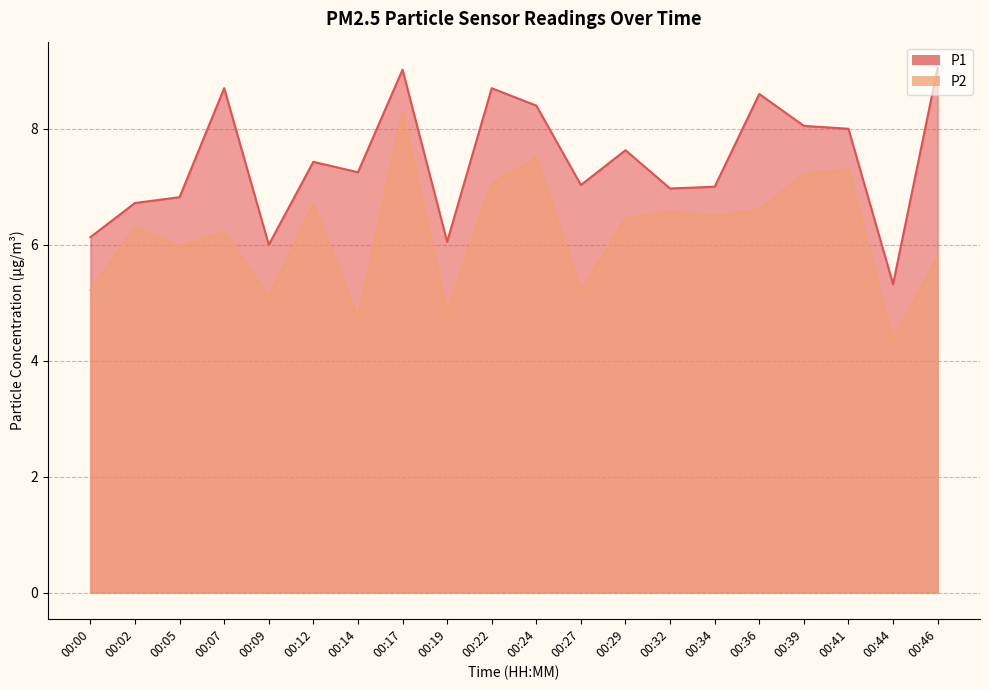

At which label does P1 first exceed 7?

00:07